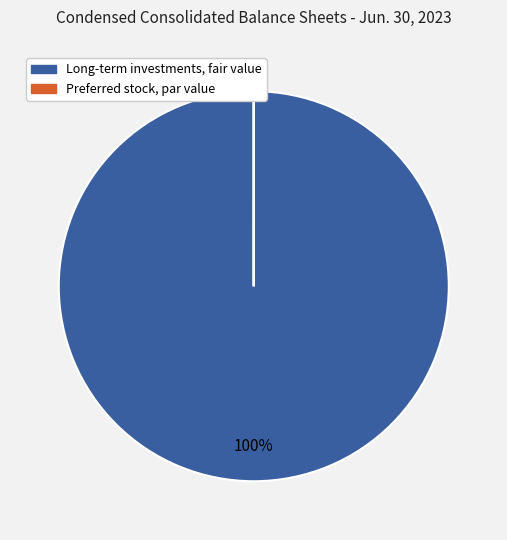

Is it true that Long-term investments, fair value is 100% of the pie?

True